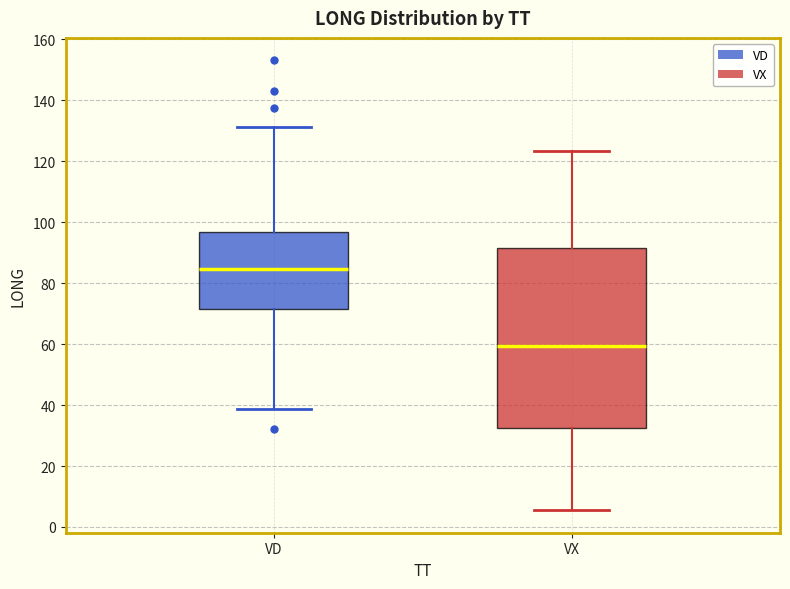

Reading left to right, transcribe this box plot: for each box, give where its median line is, the range the box spans, and where its two whiskers end, as read against the y-axis. The values are not printed on the chart, so give them approximately, as read against the axis.

VD: median 84, box 72 to 96, whiskers 38 to 132
VX: median 60, box 32 to 92, whiskers 6 to 124